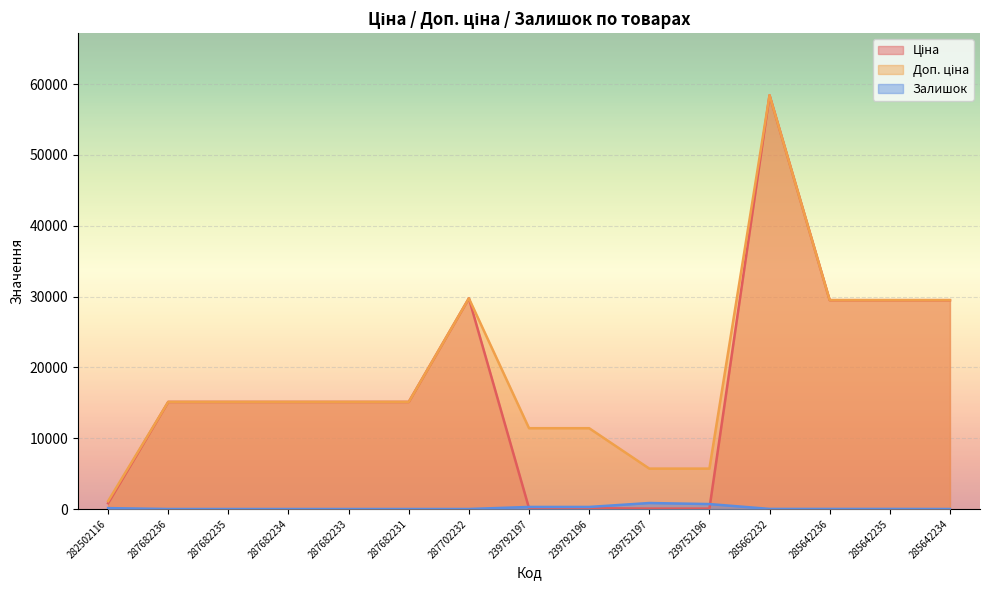

How many times do Ціна and Залишок cross each other?

2